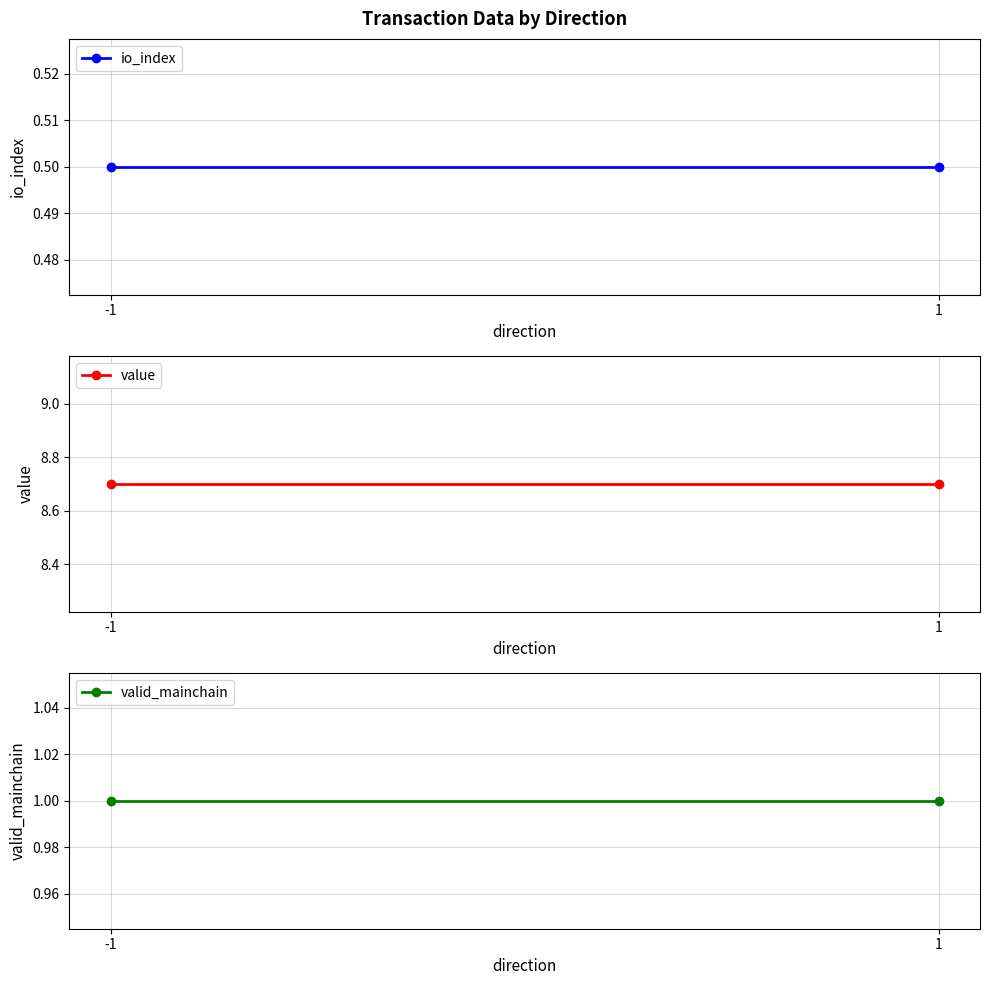

At which category is the sum across all series the highest?

-1